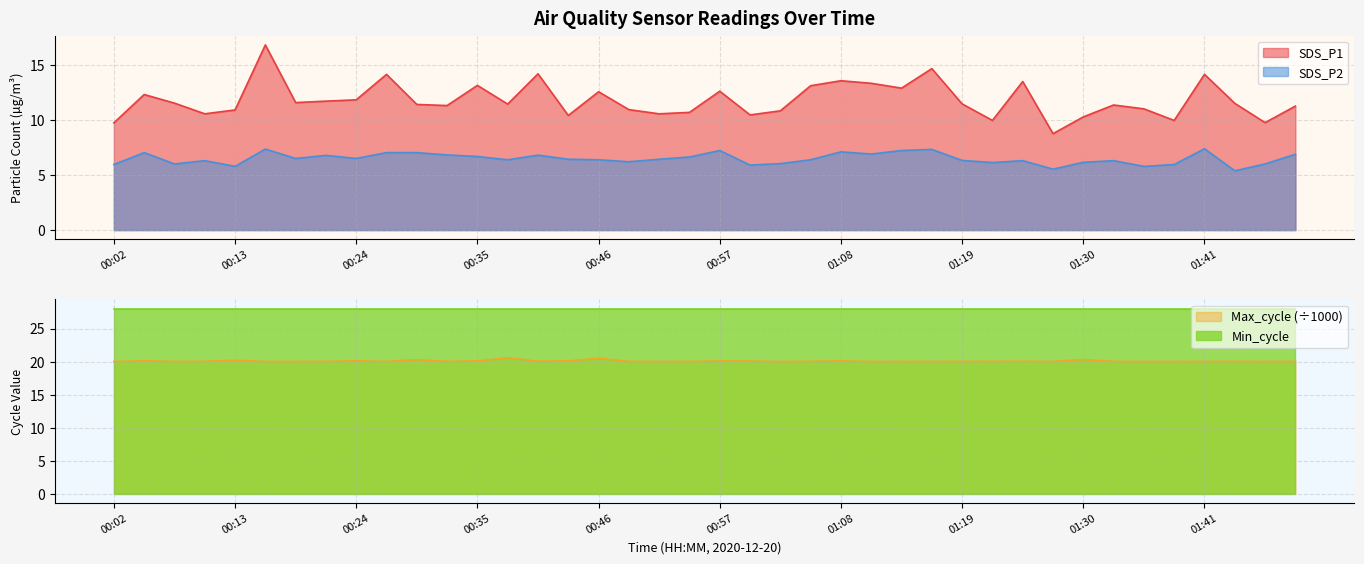

True or false: SDS_P1 and Max_cycle intersect in this chart.

False